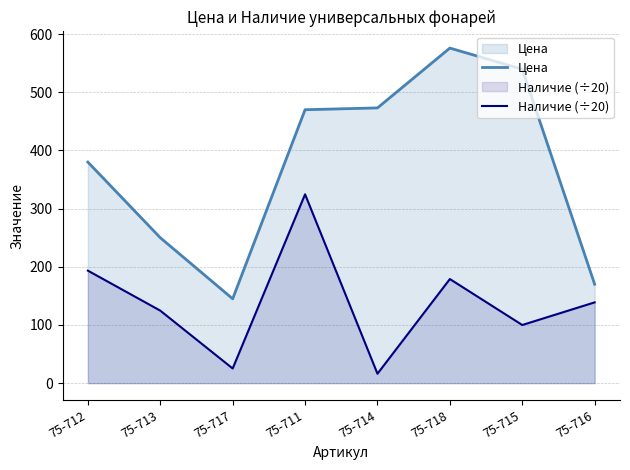

What are all the series names shown in the legend?

Цена, Наличие (÷20)